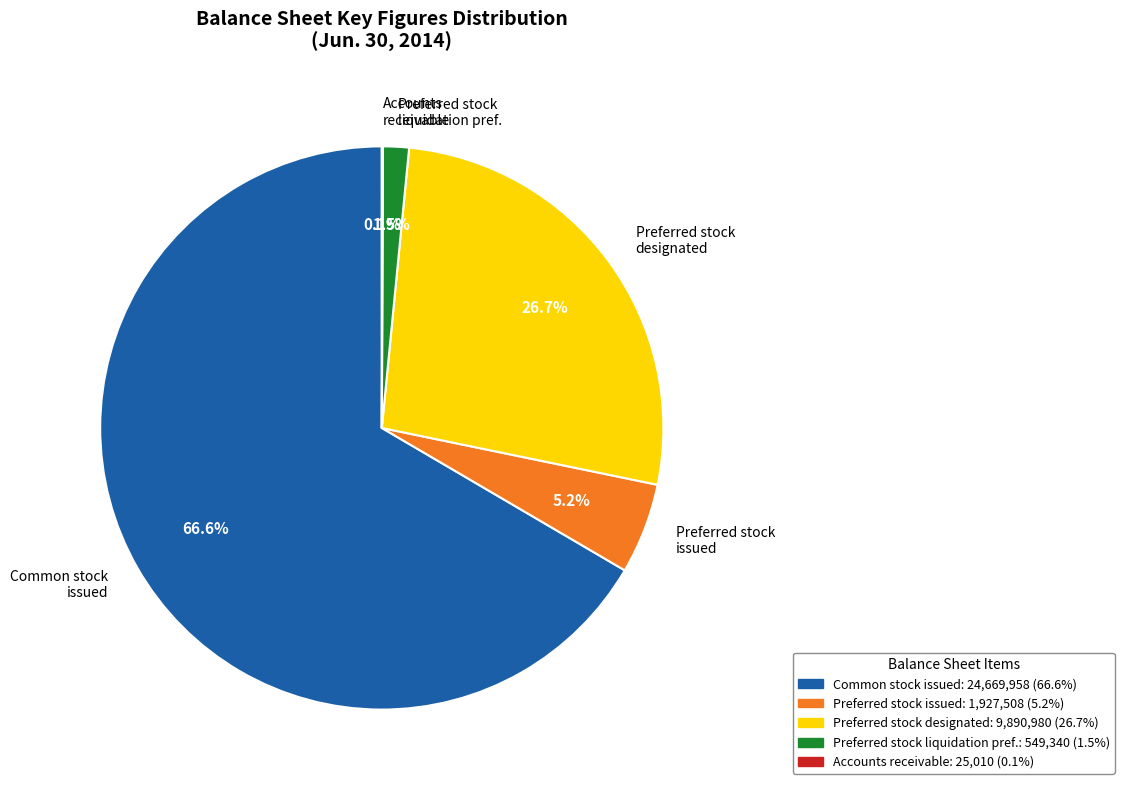

To the nearest percent, what is the average slice percentage?

20%